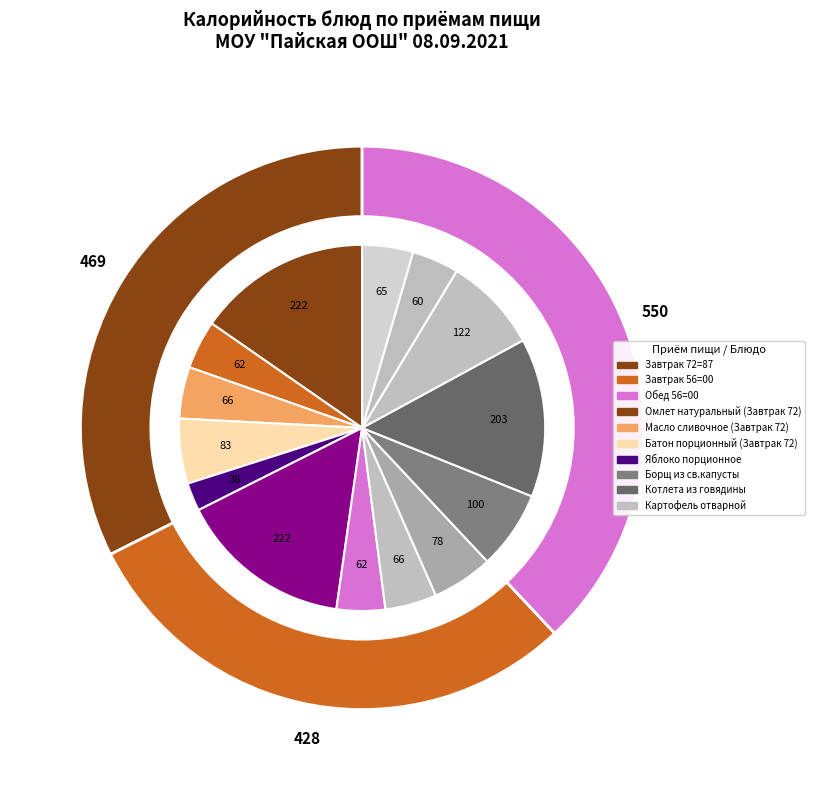

Approximately how many times larger is the value at Чай с сахаром (Завтрак 56) compared to Хлеб порционный?

1.0